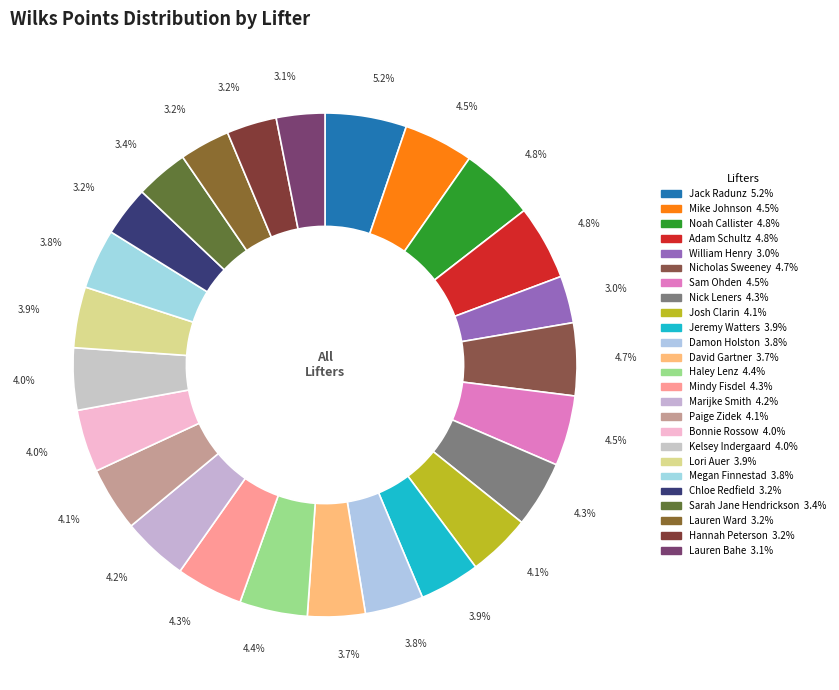

What is the largest slice in the pie chart?

Jack Radunz